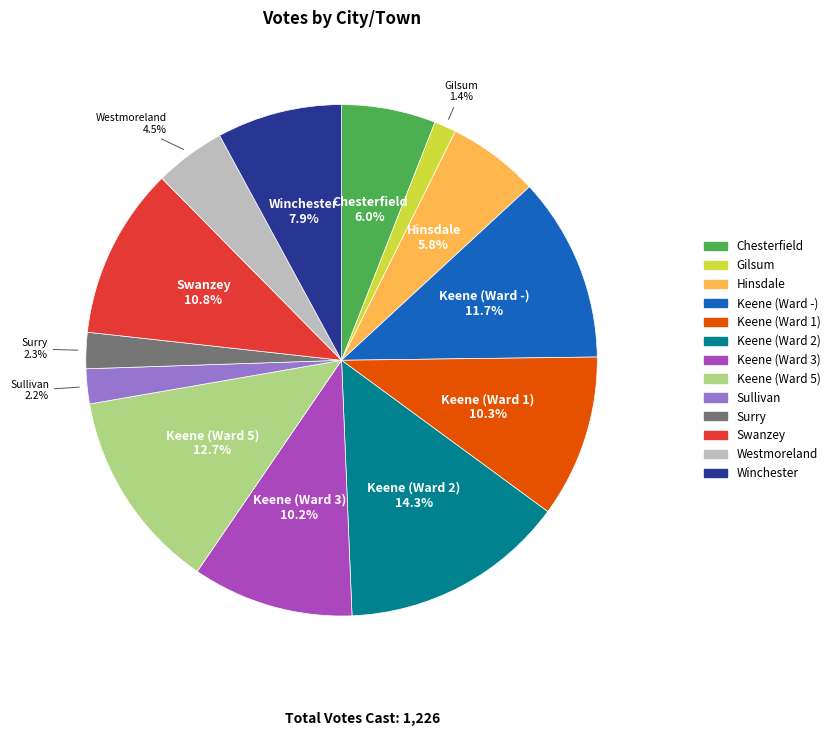

Approximately how many times larger is the value at Keene (Ward 5) compared to Chesterfield?

2.1